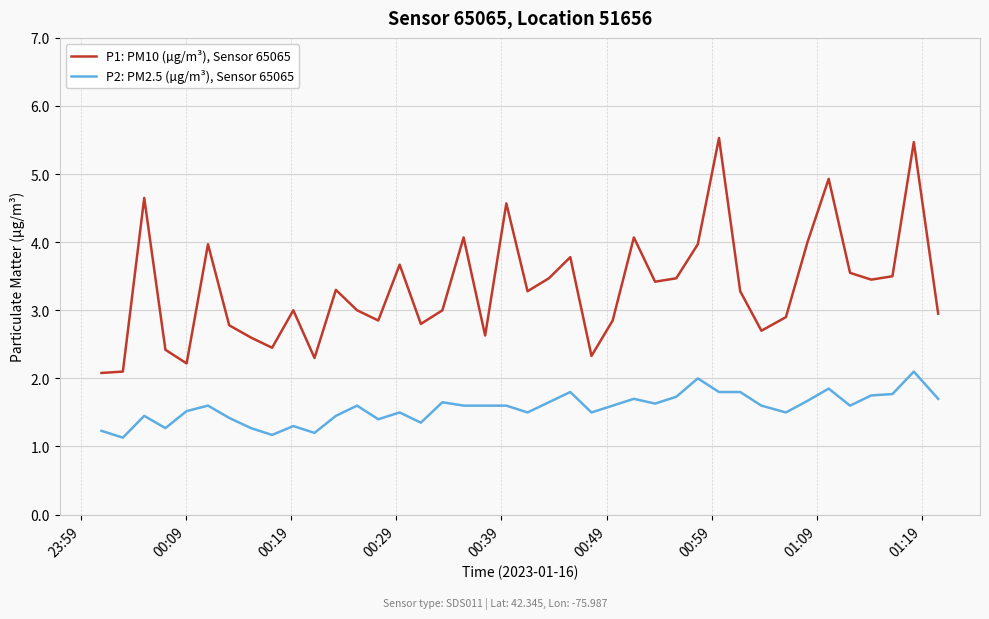

Rank the series by their average value, from lowest to highest.

P2: PM2.5 (µg/m³), Sensor 65065, P1: PM10 (µg/m³), Sensor 65065